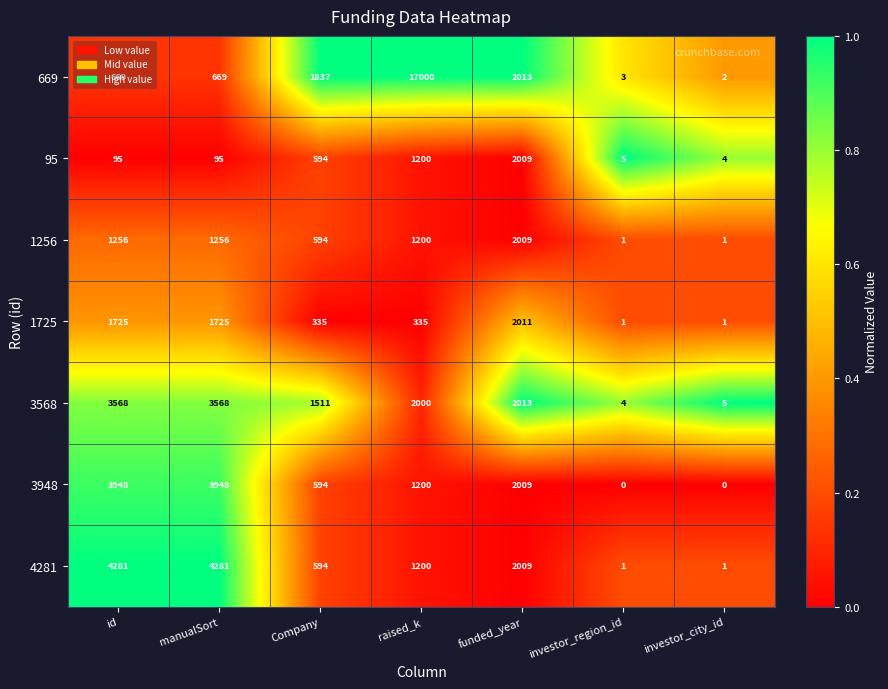

What is the difference between the highest and lowest values at funded_year?

4